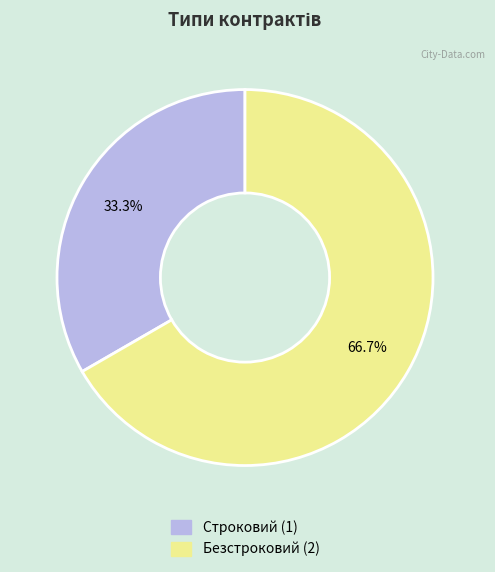

Is it true that Строковий is 21% of the pie?

False